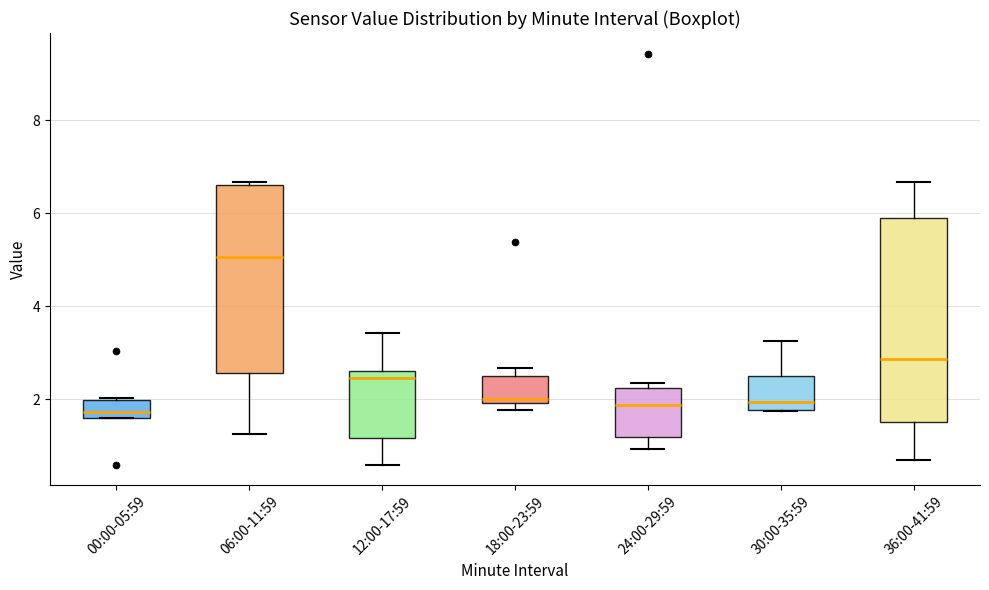

Reading left to right, read every box against the y-axis: the position of its median line, the range the box covers, and the ends of its whiskers. The values are not printed on the chart, so give them approximately, as read against the axis.

00:00-05:59: median 1.8, box 1.6 to 2.0, whiskers 1.6 to 2.0
06:00-11:59: median 5.0, box 2.6 to 6.6, whiskers 1.2 to 6.6 (just above the box's upper edge)
12:00-17:59: median 2.4, box 1.2 to 2.6, whiskers 0.6 to 3.4
18:00-23:59: median 2.0 (just above the box's lower edge), box 2.0 to 2.6, whiskers 1.8 to 2.6 (just above the box's upper edge)
24:00-29:59: median 1.8, box 1.2 to 2.2, whiskers 1.0 to 2.4
30:00-35:59: median 2.0, box 1.8 to 2.6, whiskers 1.8 to 3.2
36:00-41:59: median 2.8, box 1.6 to 5.8, whiskers 0.8 to 6.6